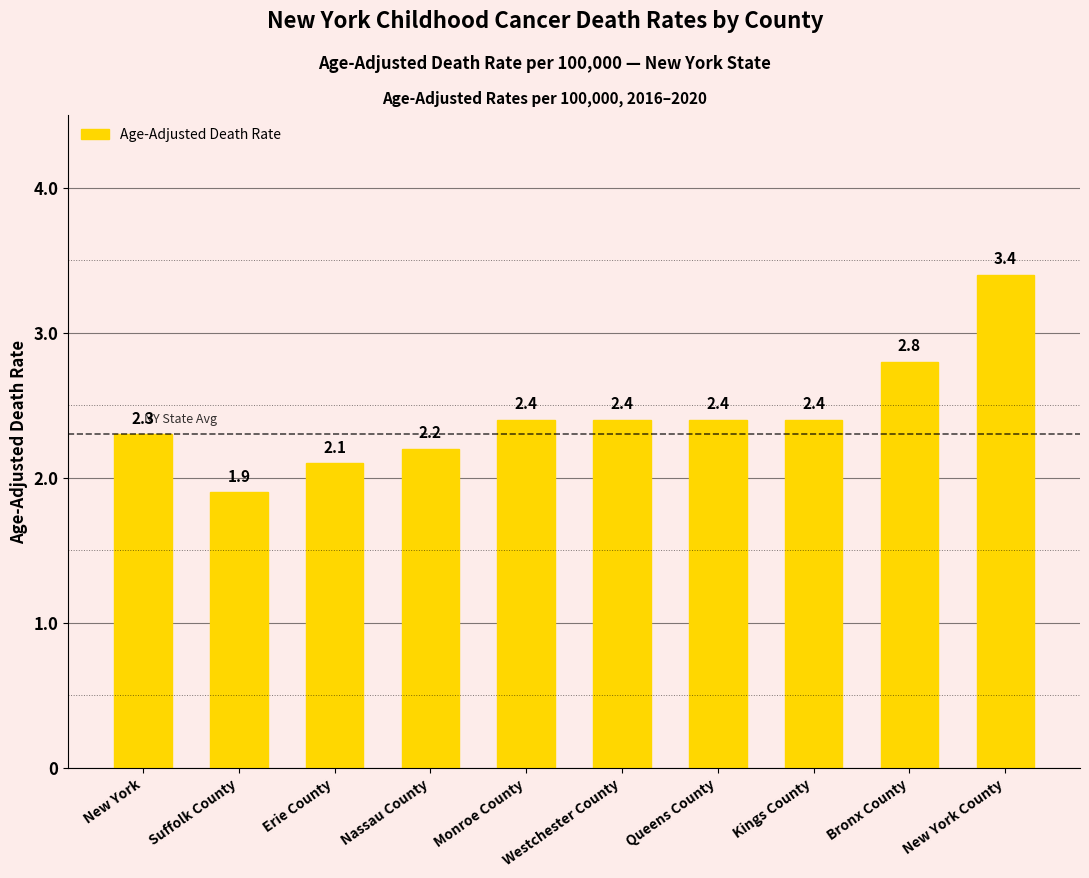

What is the ratio of the value at Queens County to the value at New York County?

0.7